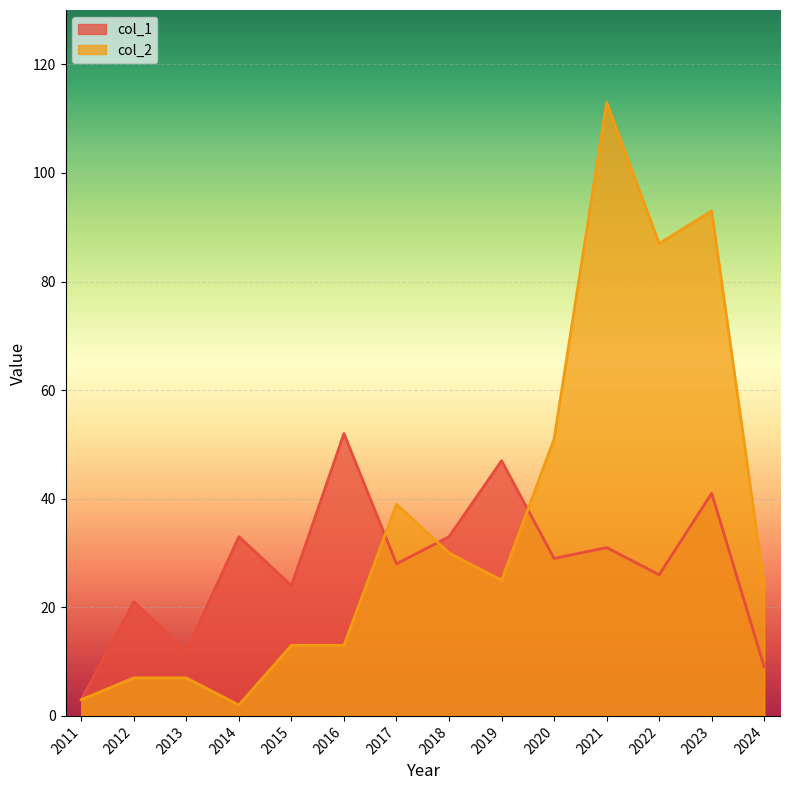

How many lines are shown in the chart?

2